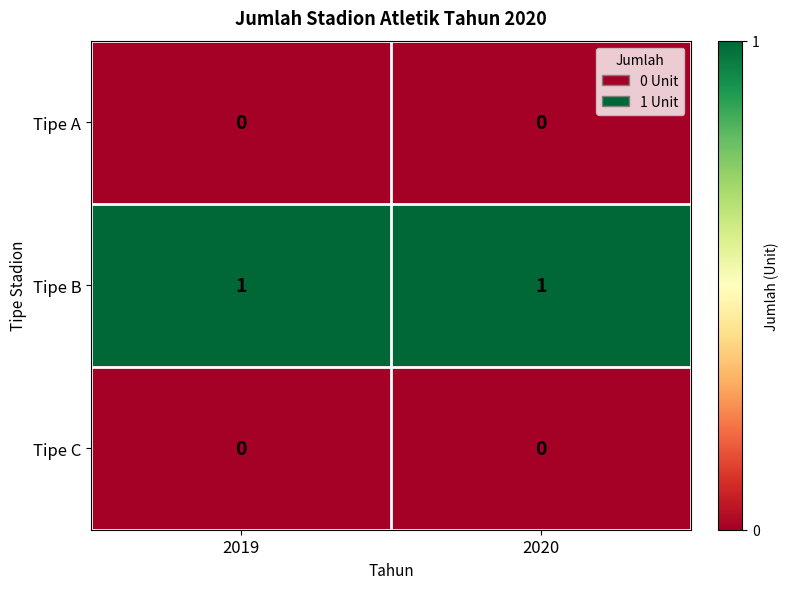

Which series has the largest total across all categories?

Tipe B